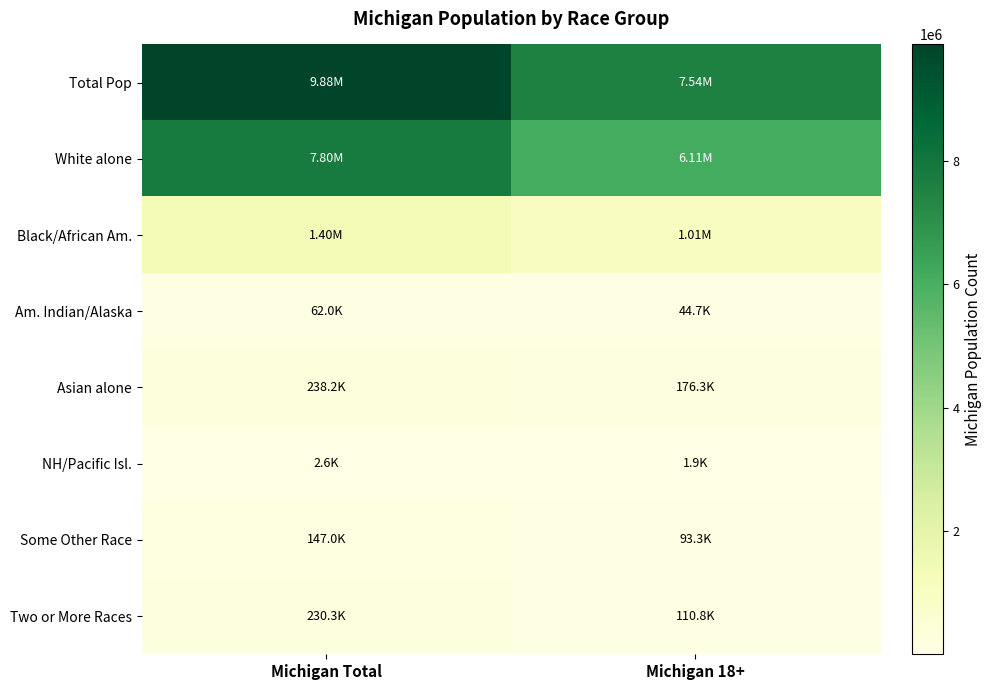

Count the number of categories in the chart.

2